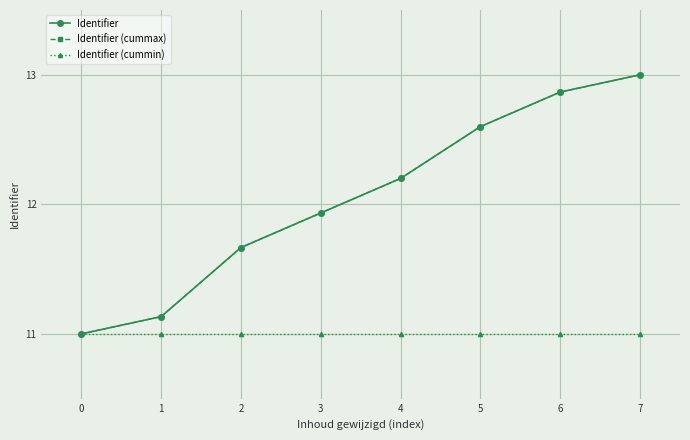

Is this an area chart (filled region under the line)?

No